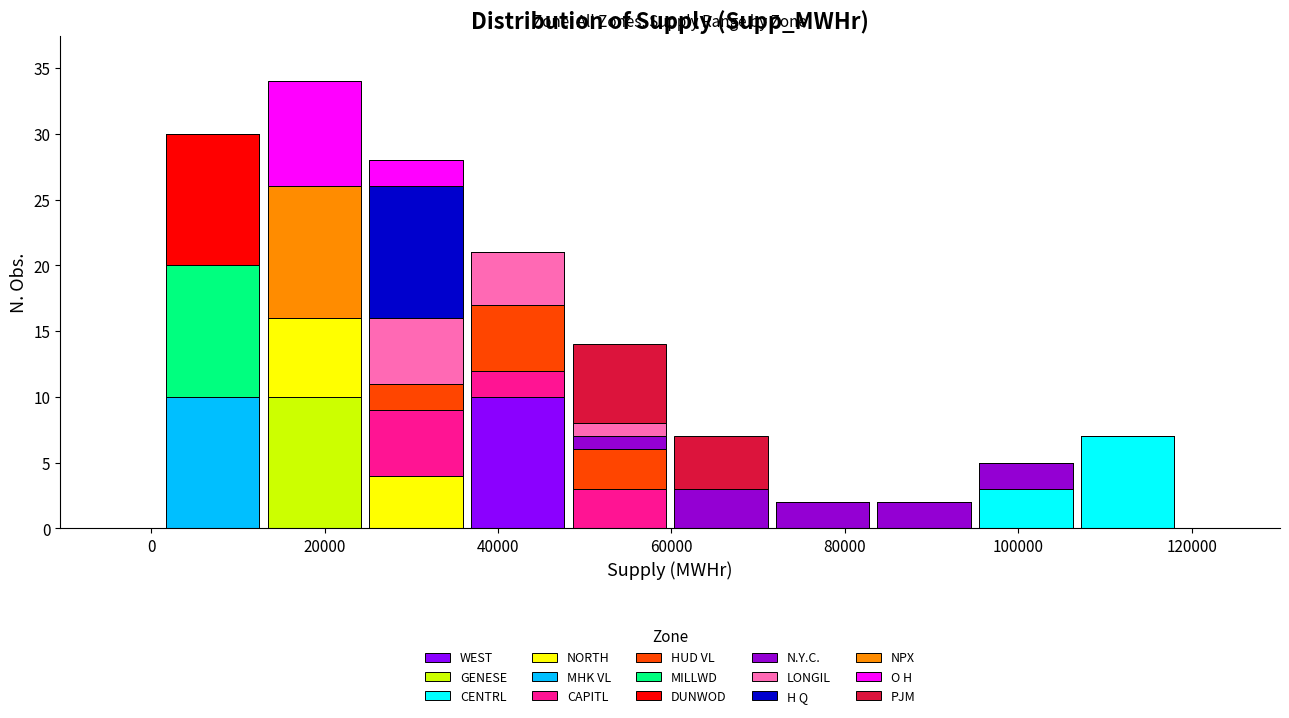

Reading left to right, list every stacked bar in this chart as the range it spans on the x-axis followed by its total height. Neither the bar edges nor the heights are printed on the chart, so give them approximately, as read against the axes.

2000 to 12000: 30
12000 to 24000: 34
24000 to 36000: 28
36000 to 48000: 21
48000 to 60000: 14
60000 to 72000: 7
72000 to 84000: 2
84000 to 96000: 2
96000 to 106000: 5
106000 to 118000: 7